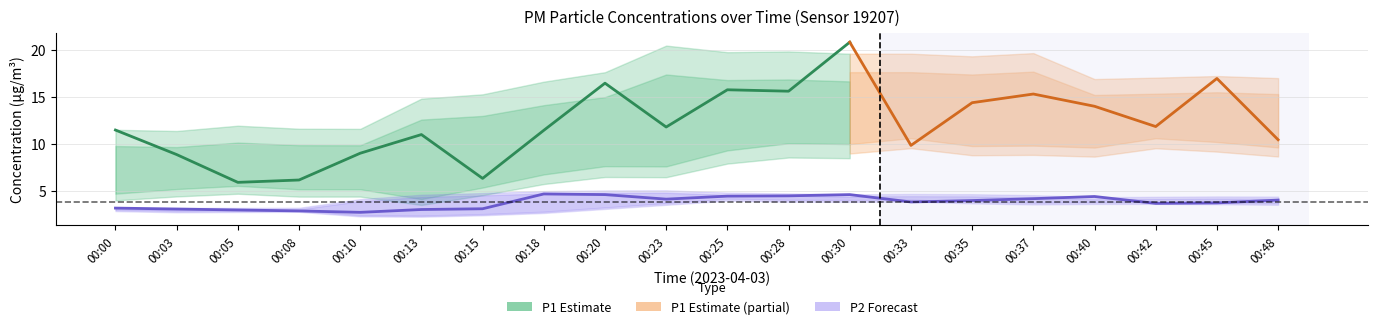

What is the value of the 17th point from the left?

4.4